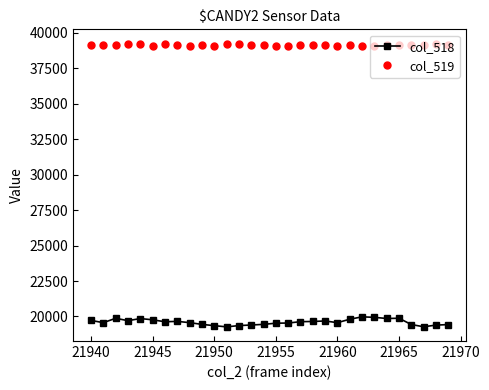

Which series has the widest spread of values?

col_518